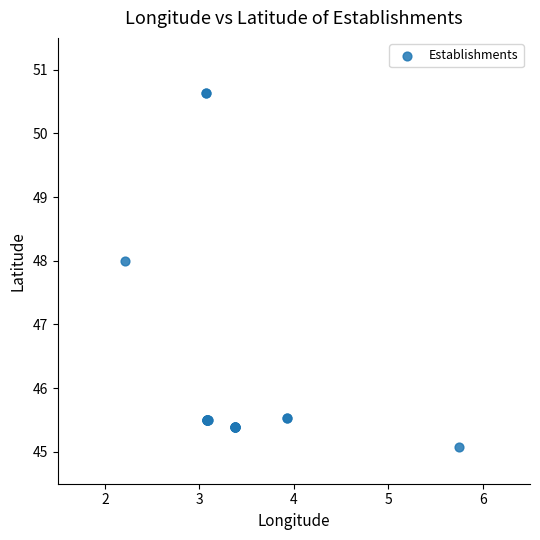

What Y value in the scatter plot is closest to 47?

48.0